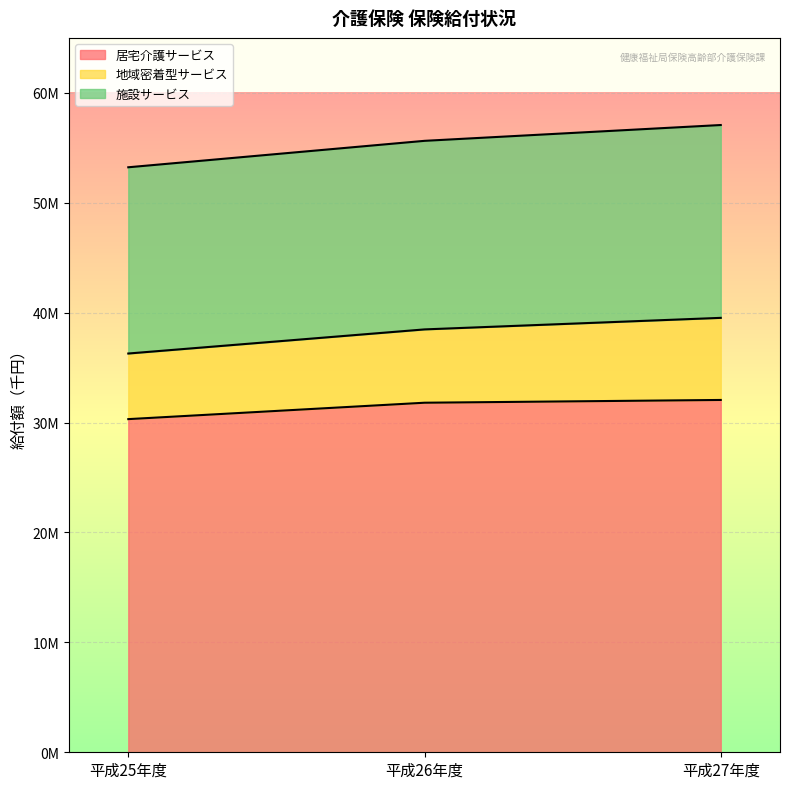

What is the value of the 居宅介護サービス point at the 3rd from the left?

32056346